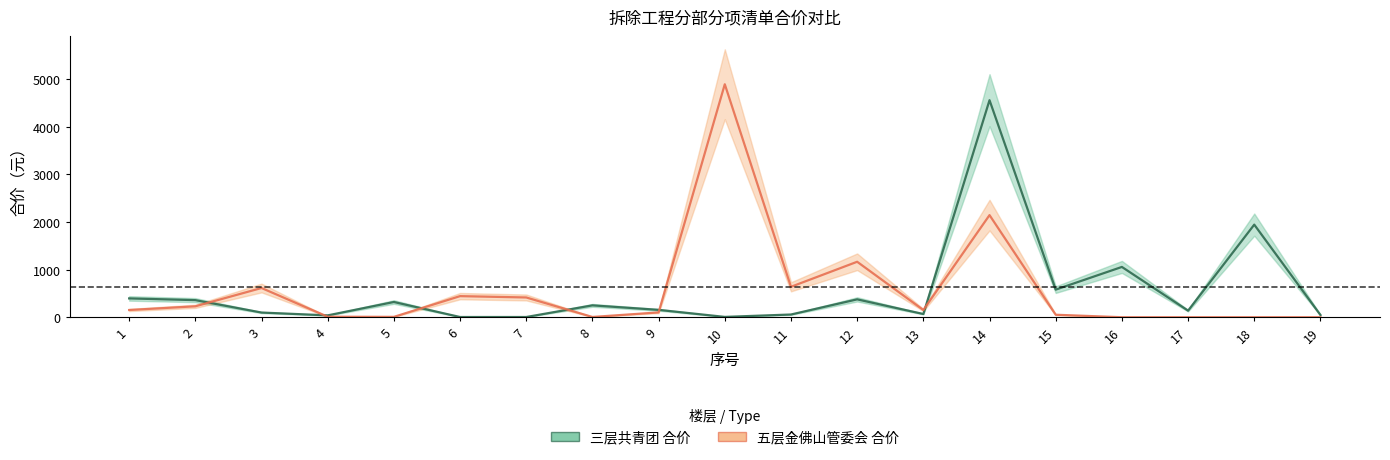

Is it true that 合价_floor5 equals 229.5 at 2?

True